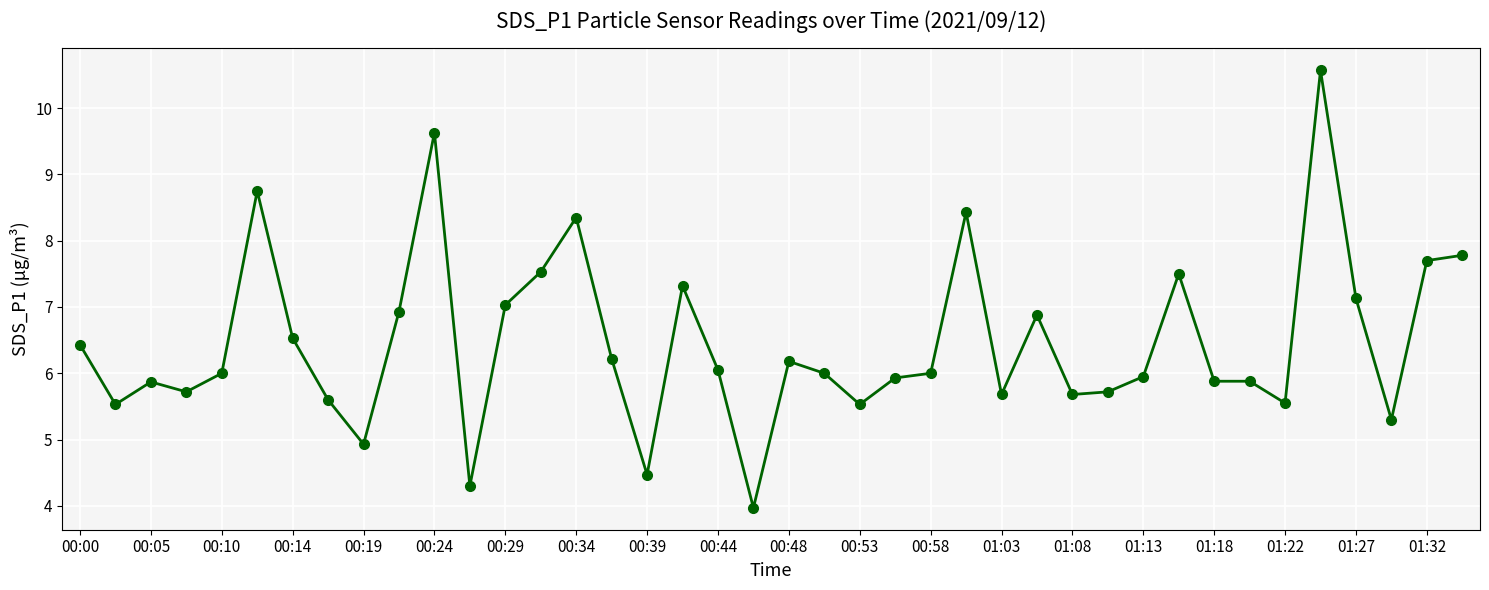

How many series are shown in this chart?

1